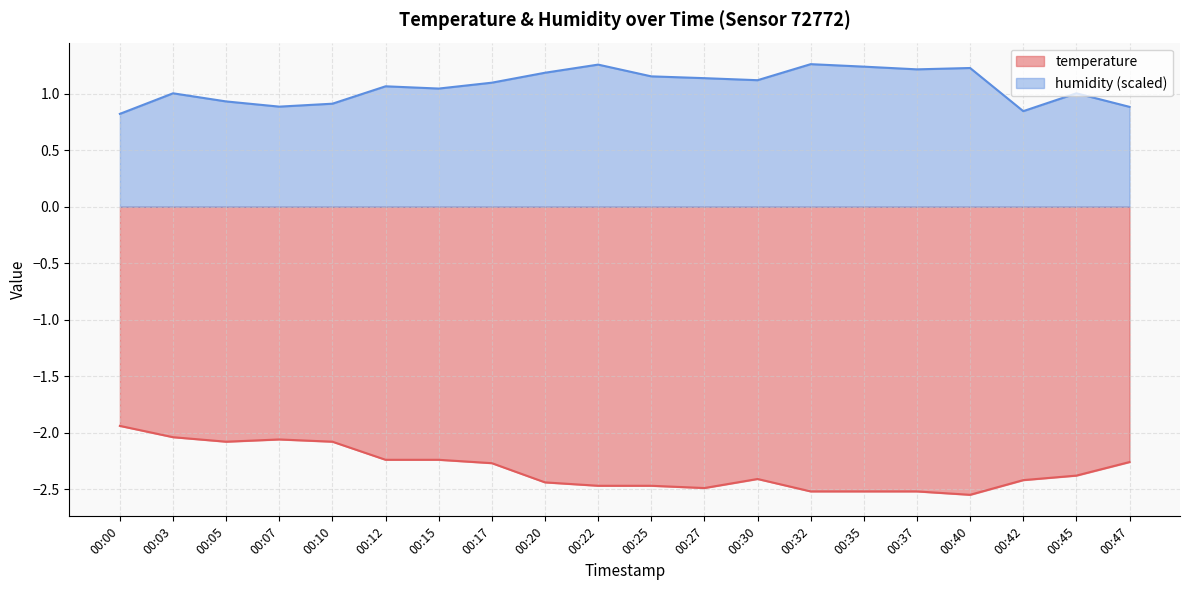

Does the chart have visible grid lines?

Yes